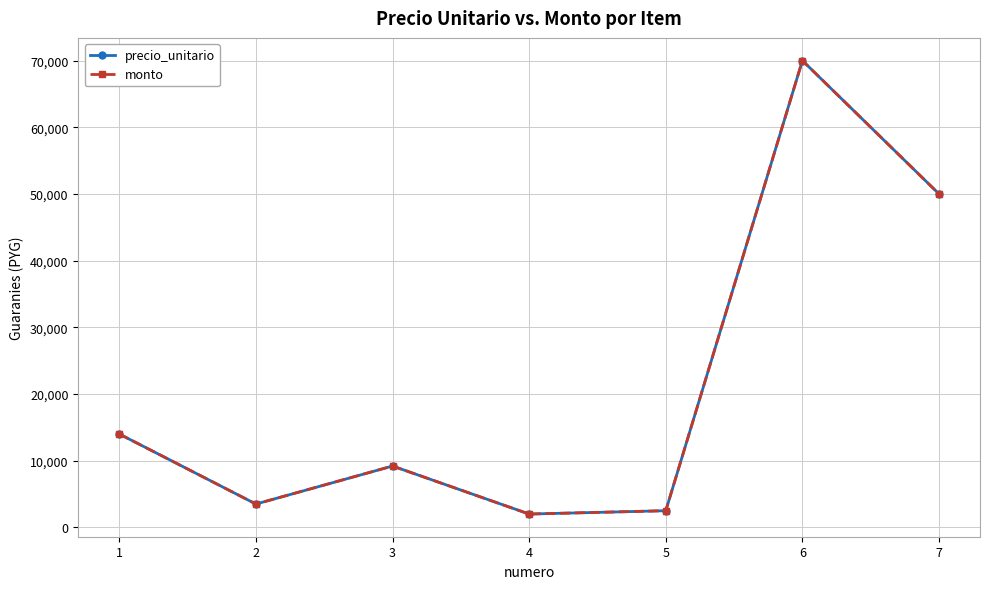

What is the sum of the monto values at 4 and 1?

16000